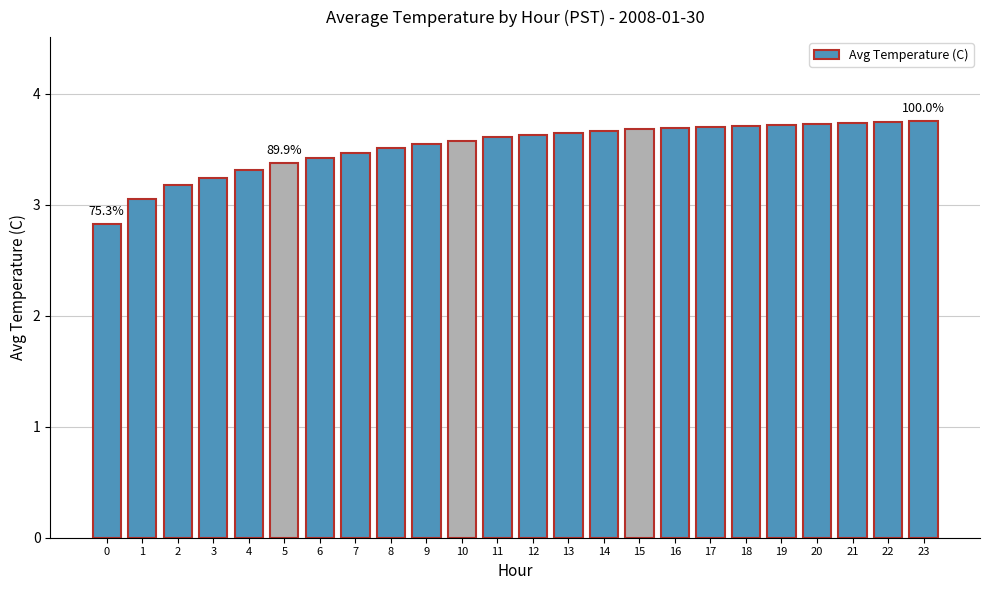

The chart shows a value of 3.7 at 18. True or false?

True